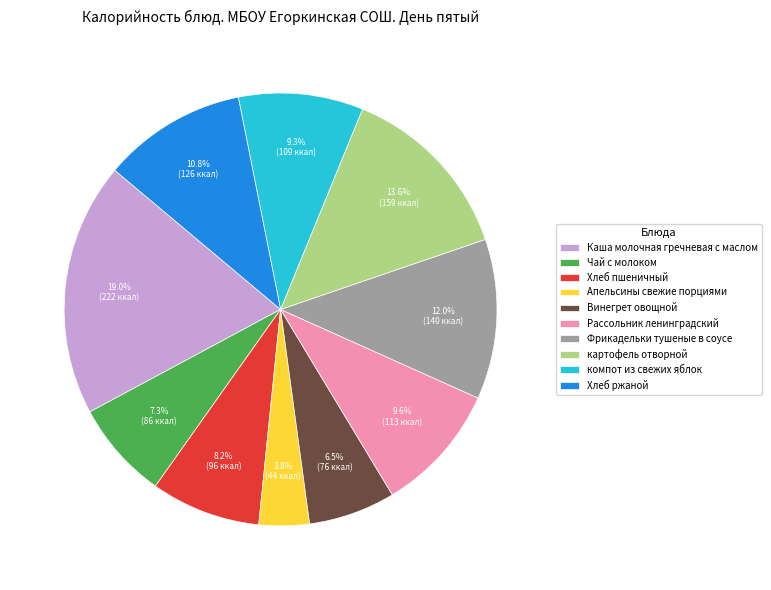

To the nearest percent, what is the difference between the largest and smallest slice percentages?

15%